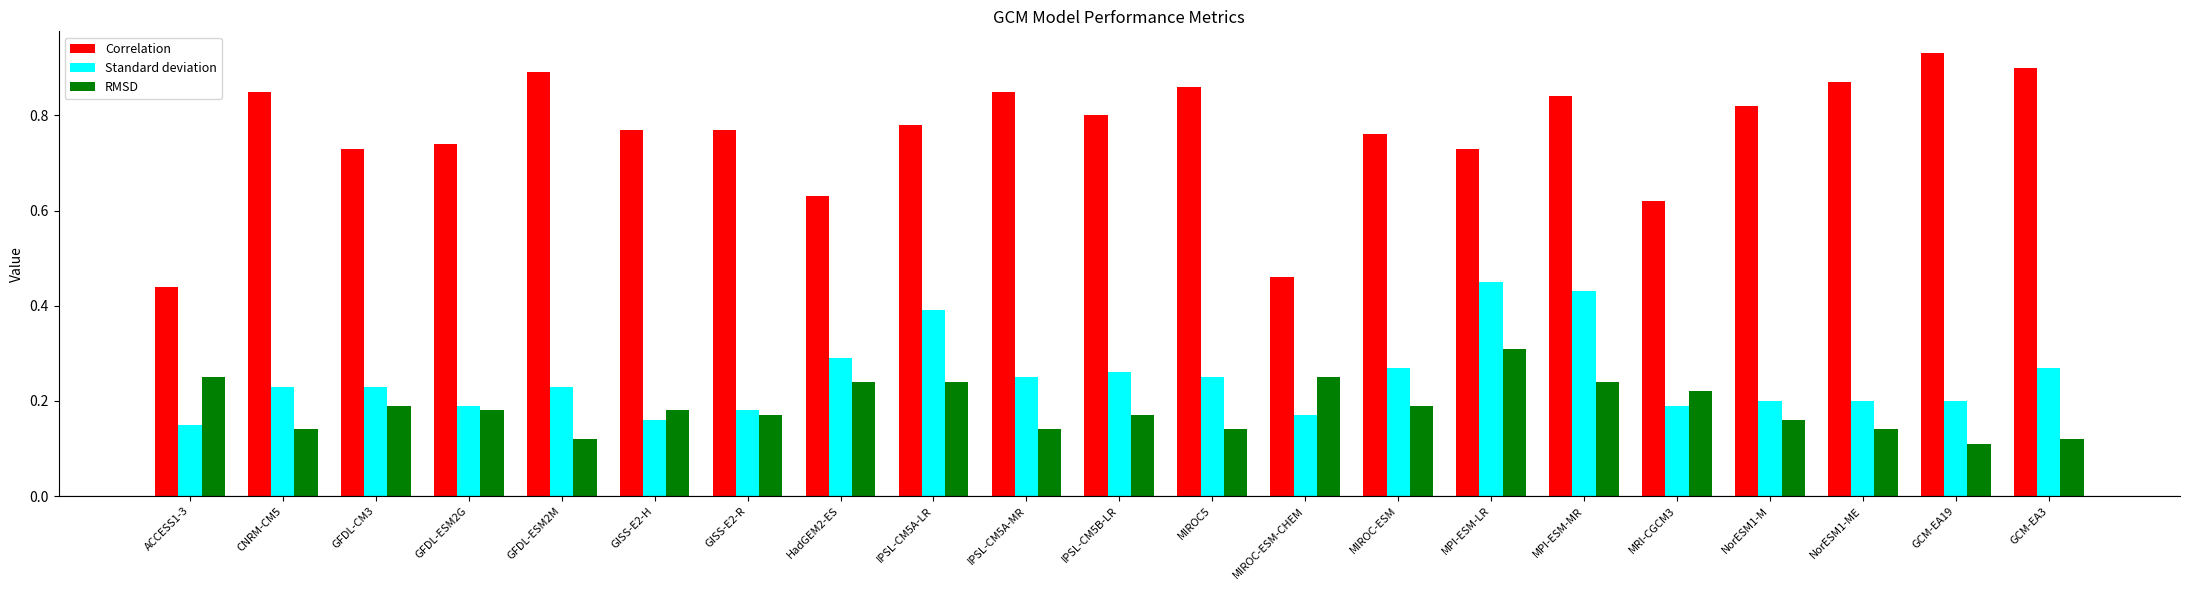

Count the number of categories in the chart.

21